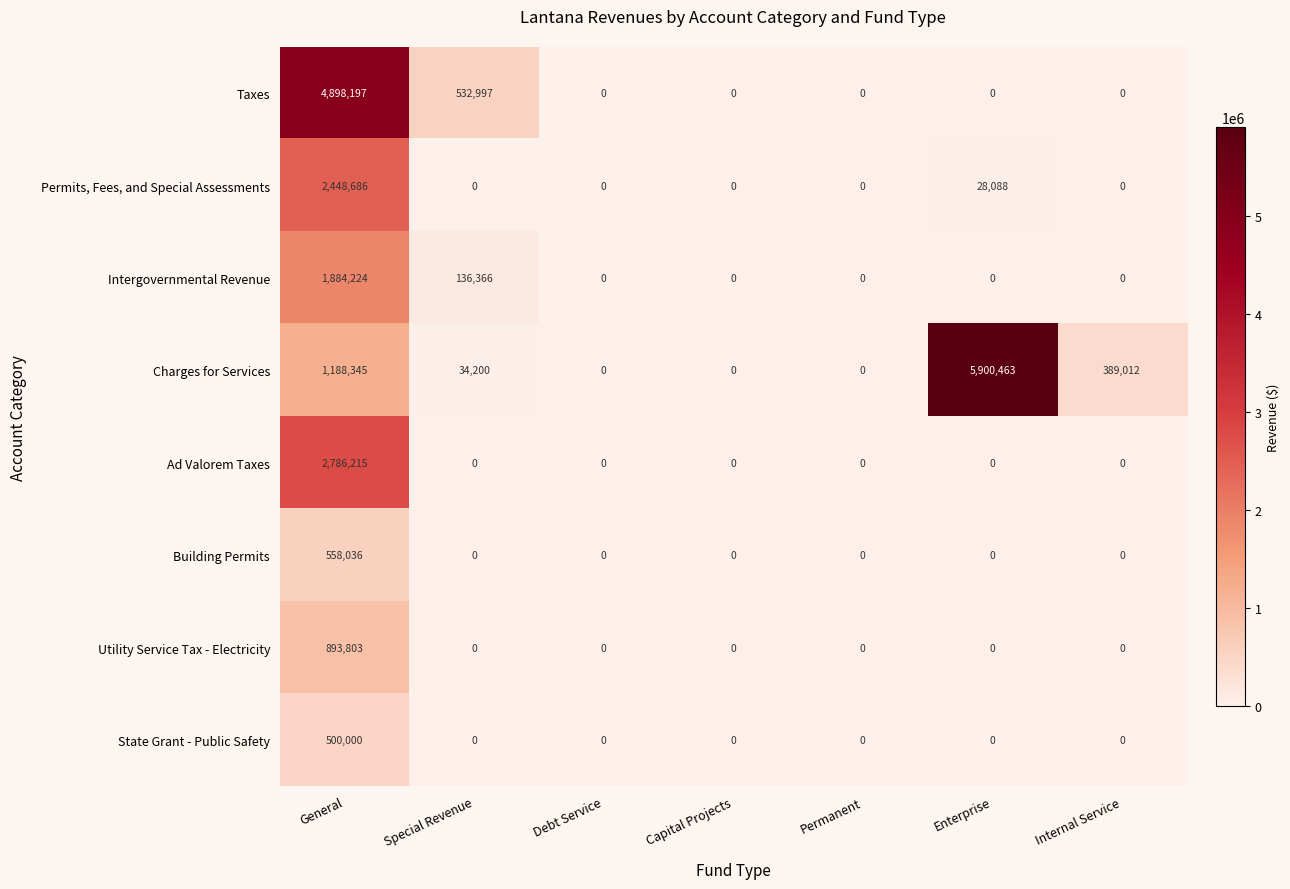

The Ad Valorem Taxes series shows -894512 at Special Revenue. True or false?

False